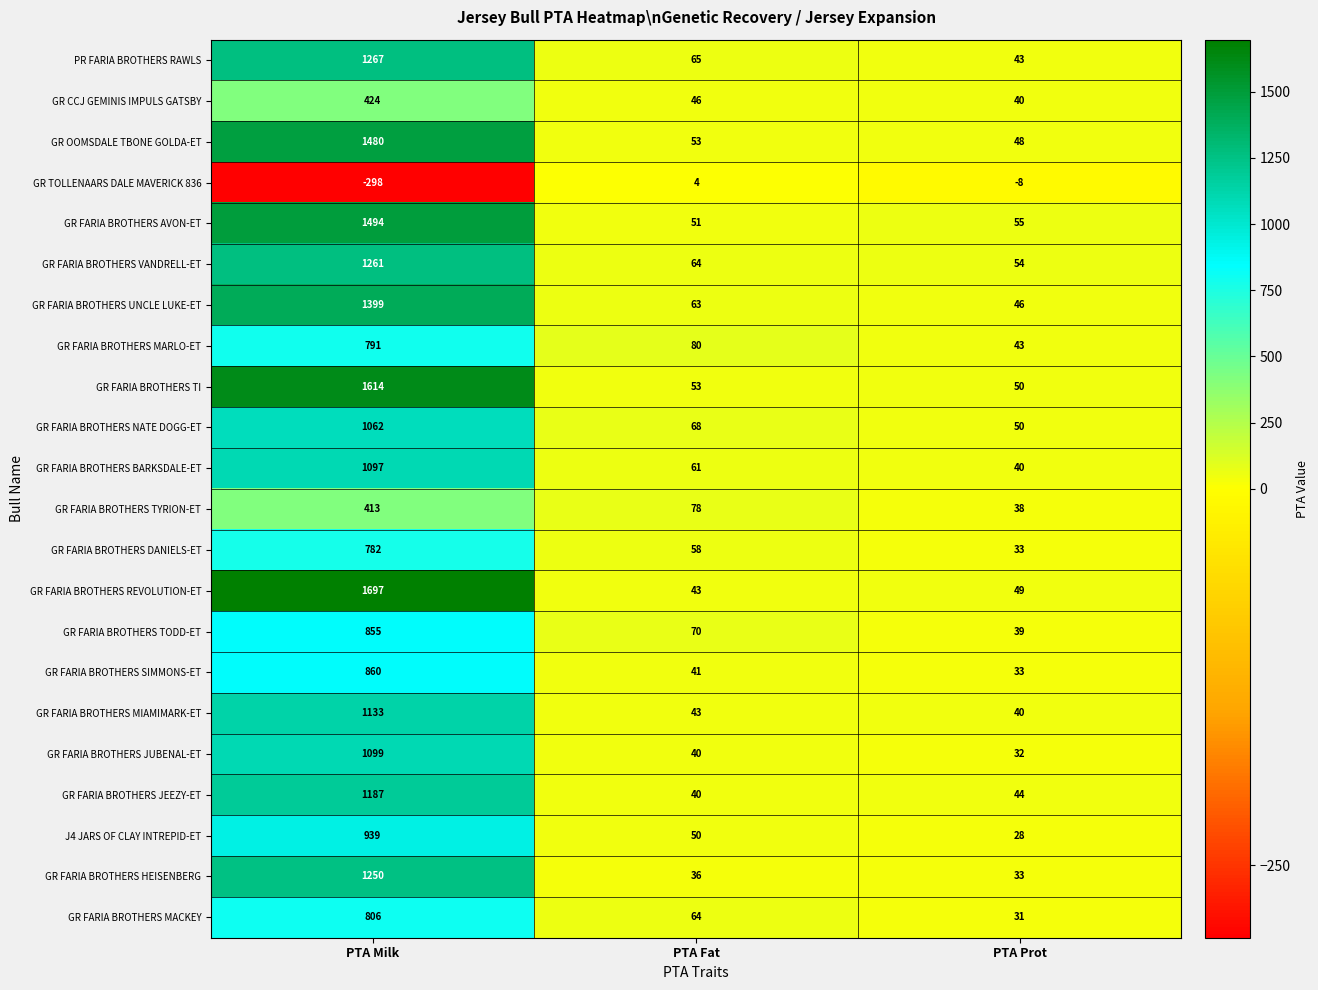

At which label does PR FARIA BROTHERS RAWLS first exceed 65?

PTA Milk